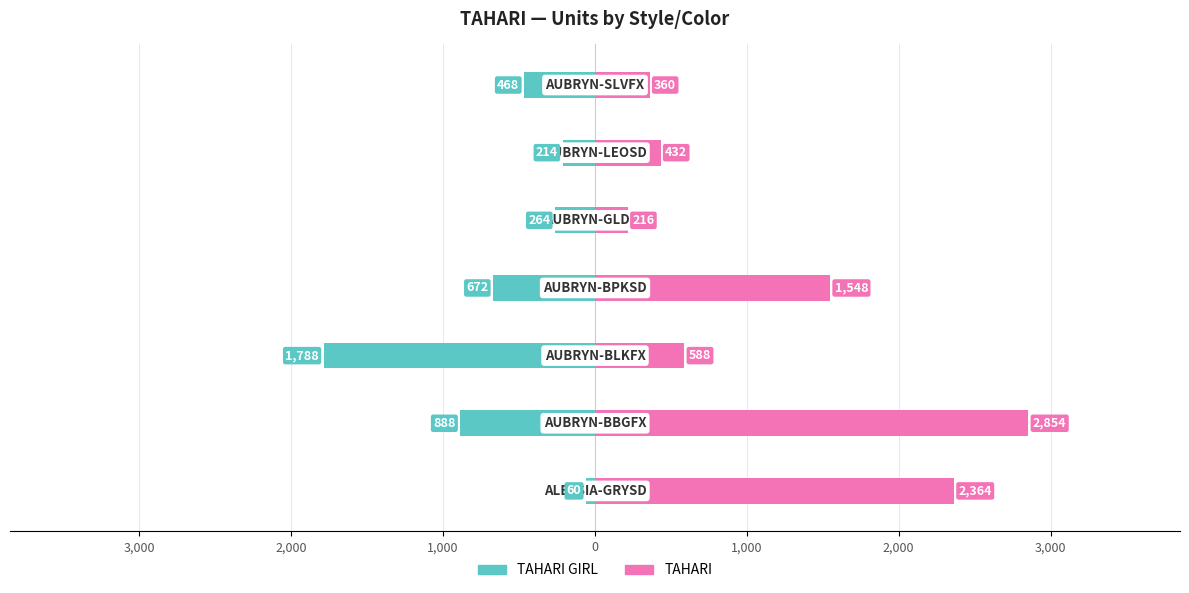

Which series has the largest range (max minus min)?

TAHARI